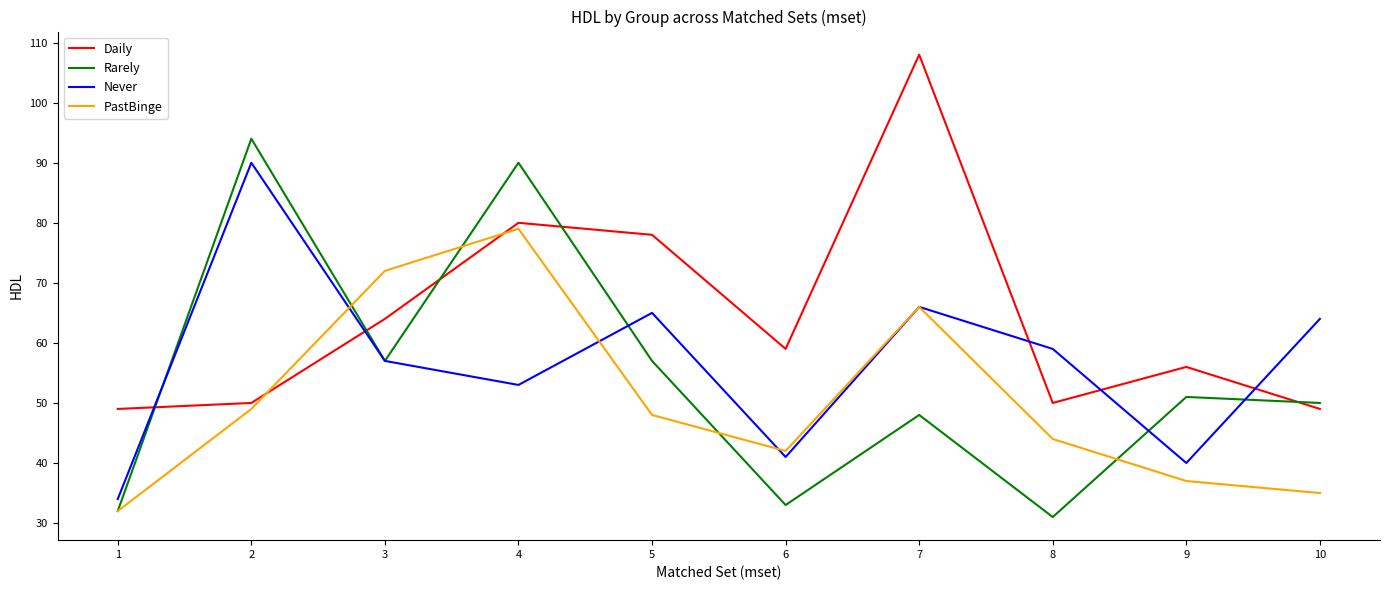

What is the difference between the highest and lowest values at 3?

15